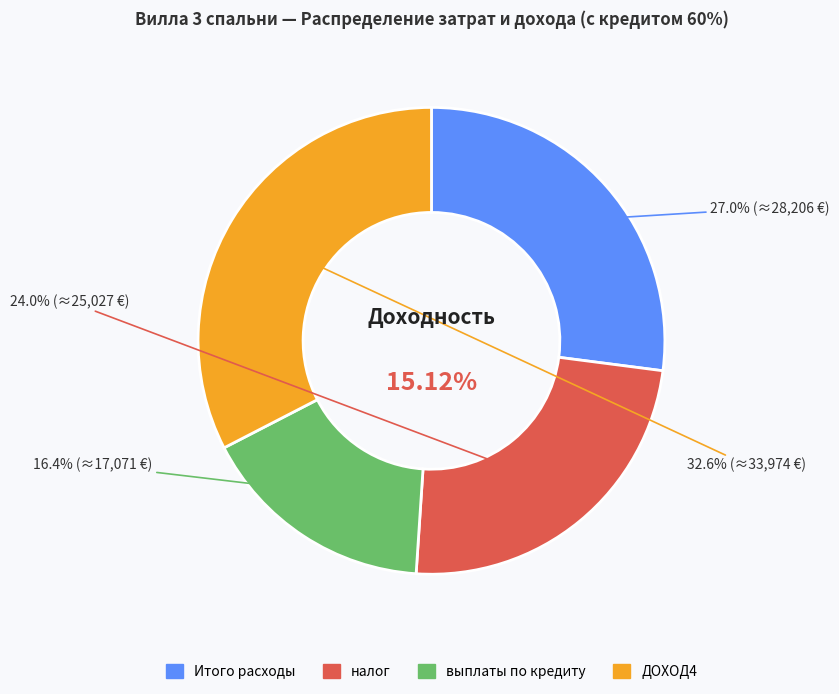

How many slices are in this pie chart?

4